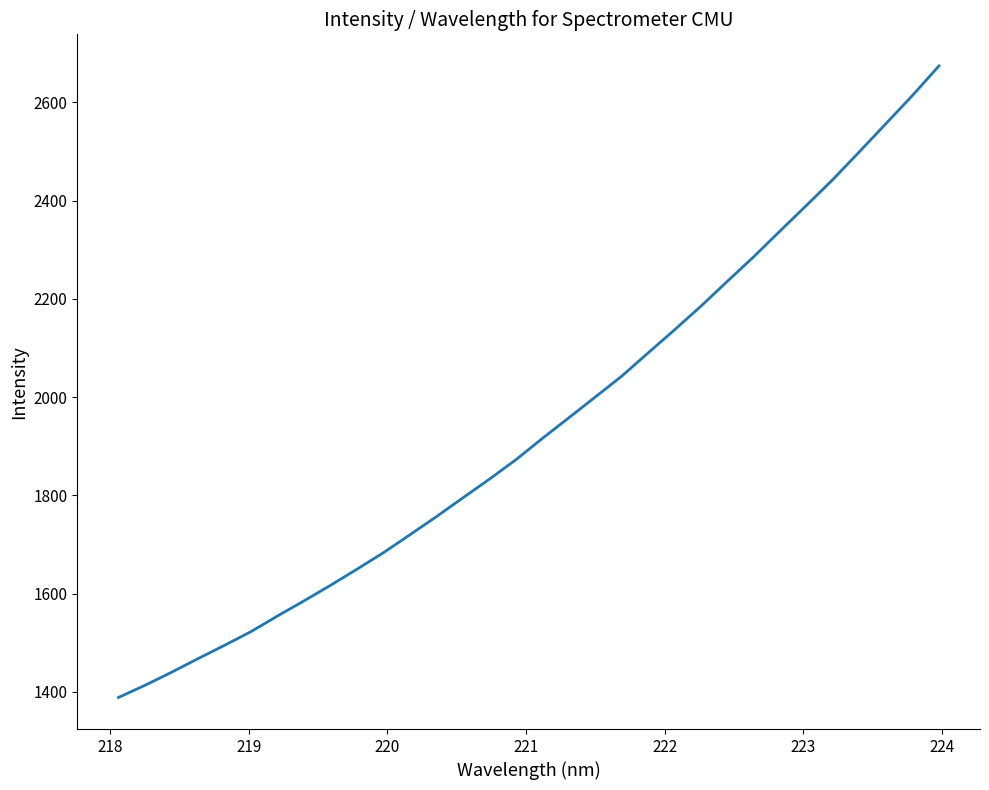

What is the minimum value shown in the chart?

1388.3